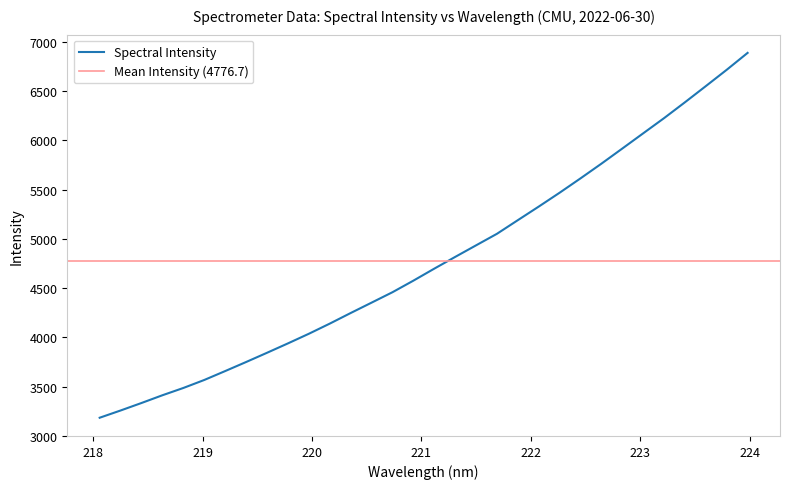

What is the difference between the second highest and minimum values?

3533.8